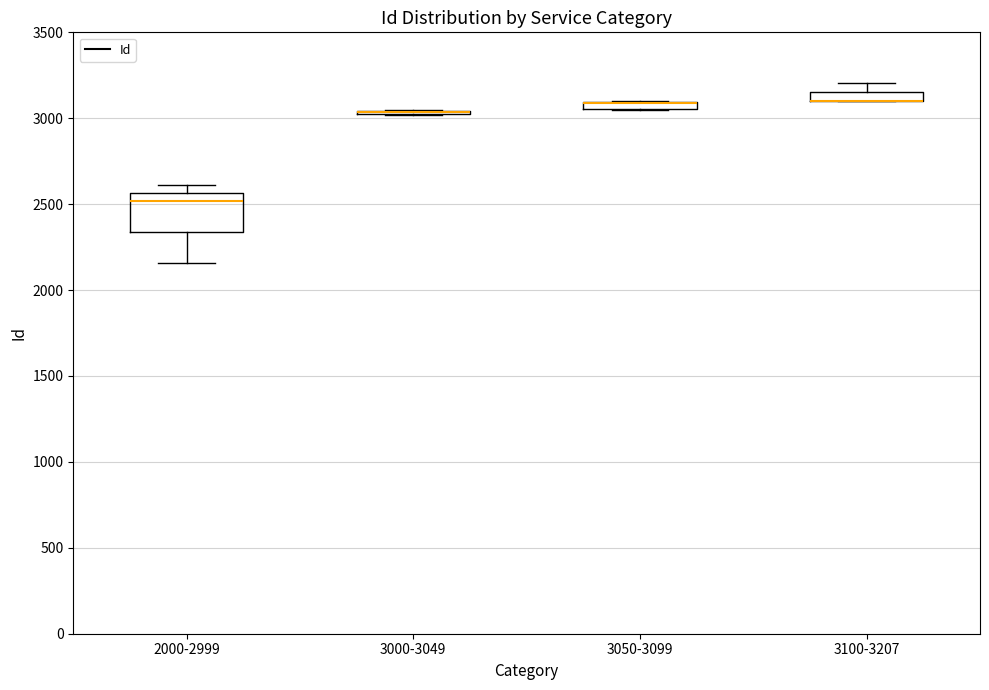

Which box is the tallest, from its lower edge to its upper edge?

2000-2999